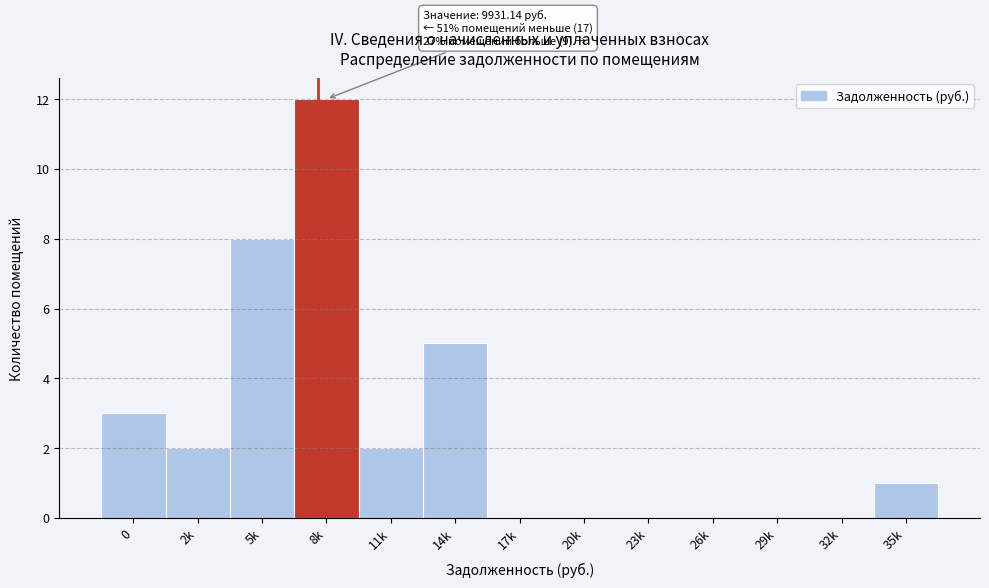

Reading left to right, list all the values displayed in this chart.

0=3	2k=2	5k=8	8k=12	11k=2	14k=5	17k=0	20k=0	23k=0	26k=0	29k=0	32k=0	35k=1